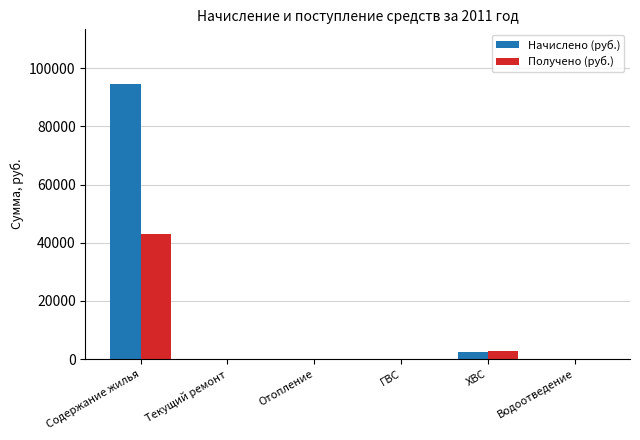

At which category does the chart reach its peak across all series?

Содержание жилья